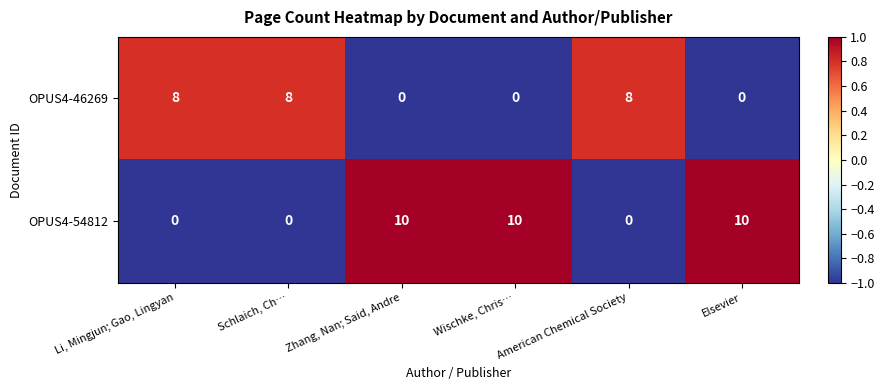

The OPUS4-54812 series shows 13 at Elsevier. True or false?

False